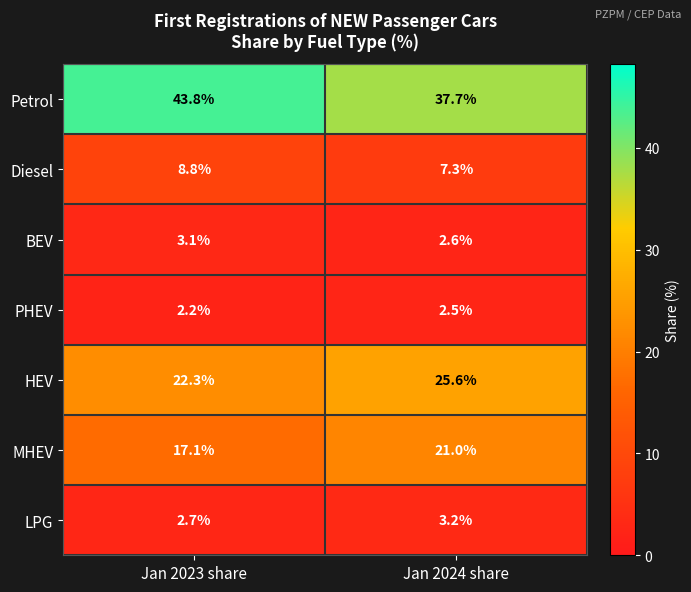

Reading left to right, transcribe all the data shown in this chart.

Petrol: Jan 2023 share=43.8	Jan 2024 share=37.7
Diesel: Jan 2023 share=8.8	Jan 2024 share=7.3
BEV: Jan 2023 share=3.1	Jan 2024 share=2.6
PHEV: Jan 2023 share=2.2	Jan 2024 share=2.5
HEV: Jan 2023 share=22.3	Jan 2024 share=25.6
MHEV: Jan 2023 share=17.1	Jan 2024 share=21.0
LPG: Jan 2023 share=2.7	Jan 2024 share=3.2